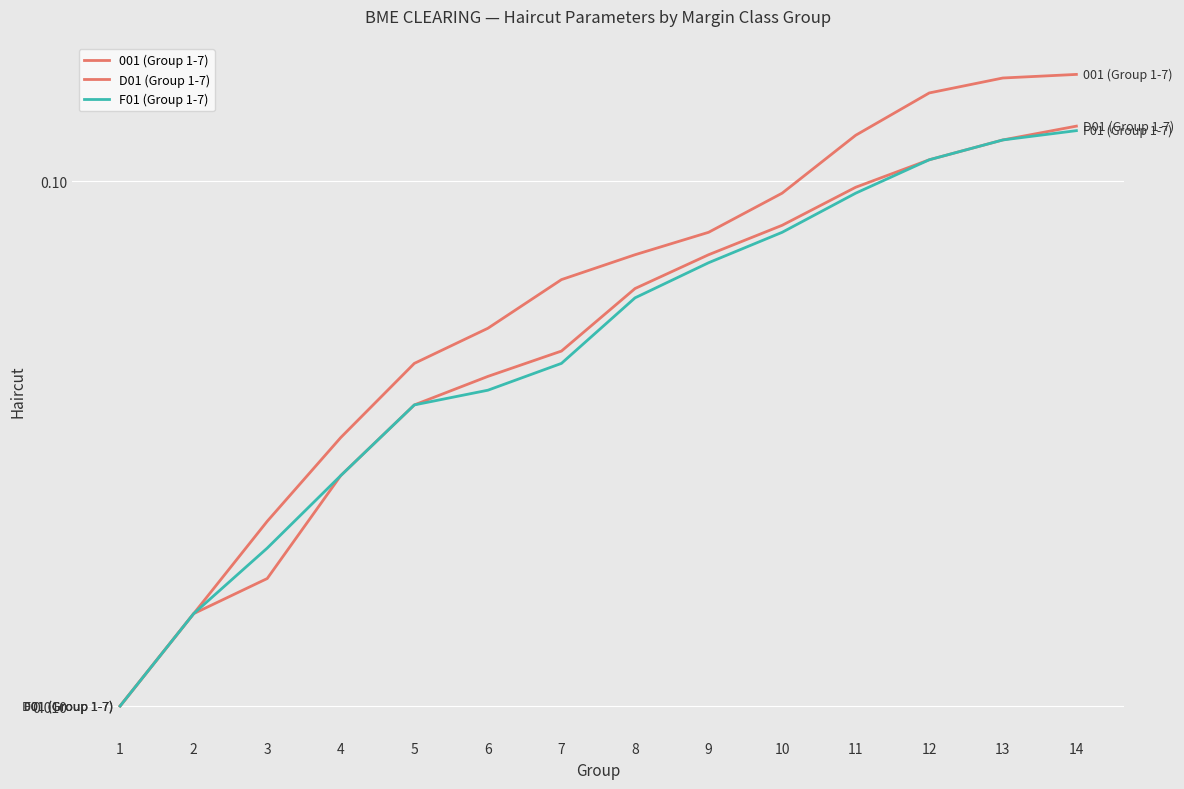

Which series has the widest spread of values?

001 (Group 1-7)